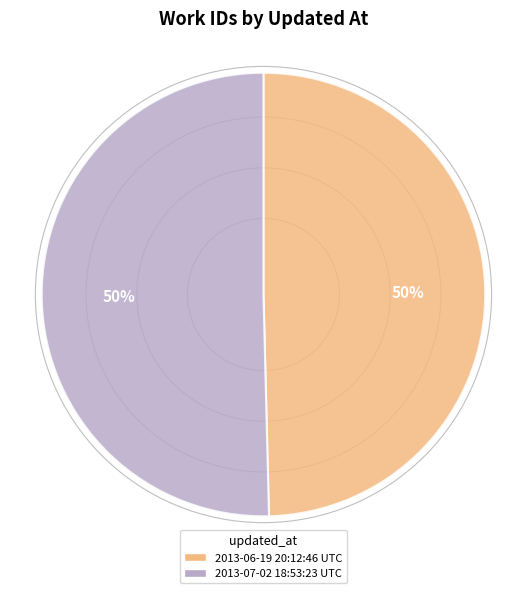

To the nearest percent, what is the average slice percentage?

50%